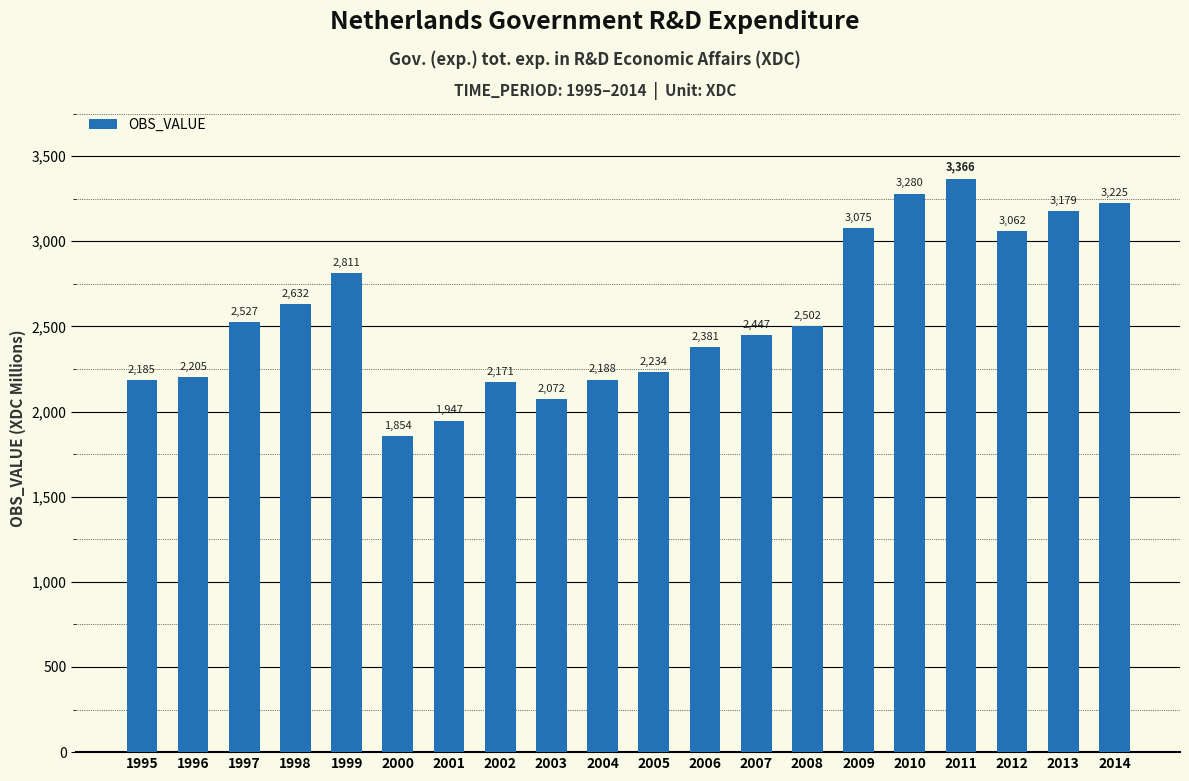

How many values are below 2502?

10